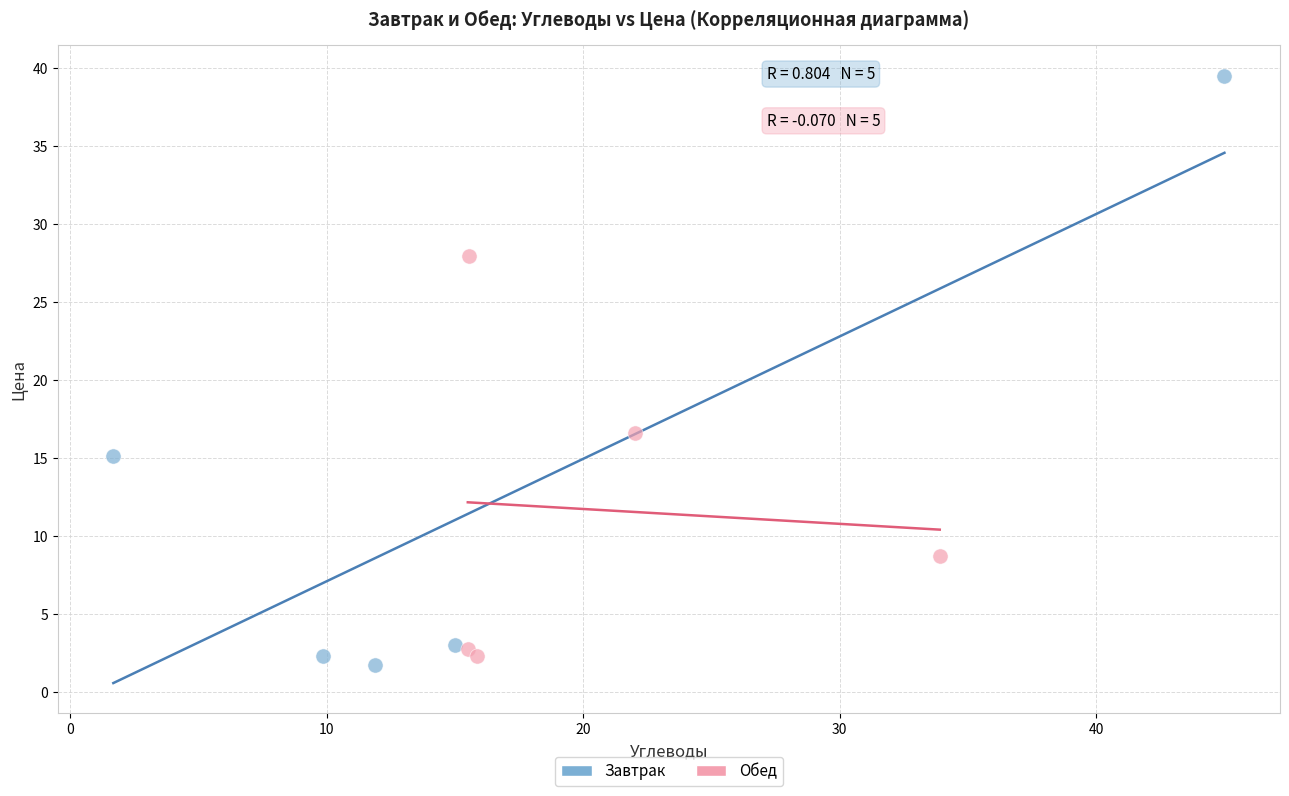

Which series has the largest Y range (max minus min)?

Завтрак